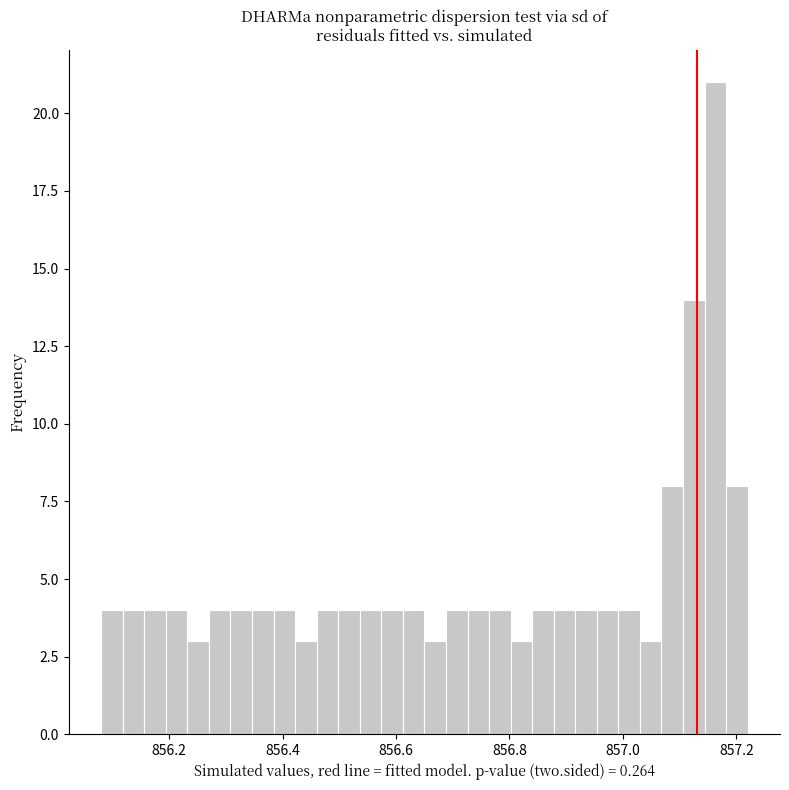

Around what value on the x-axis is the tallest bar? Give the approximate position of its centre, as read against the axis.

857.16